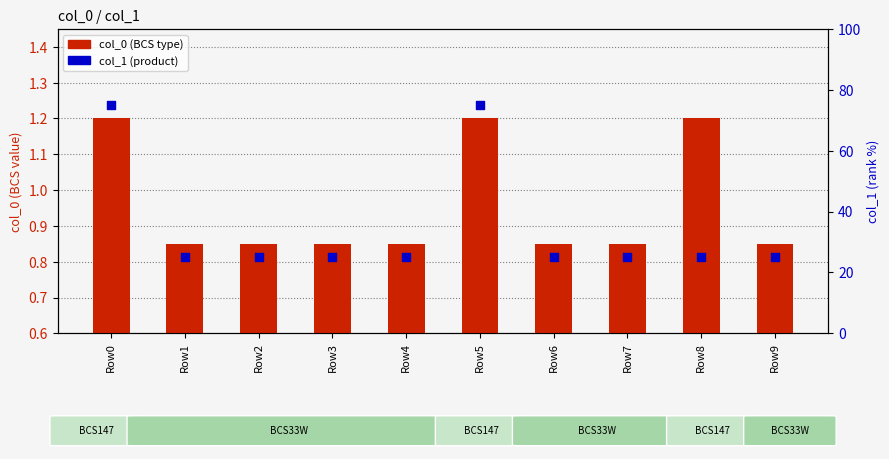

At which category is the sum across all series the highest?

Row0